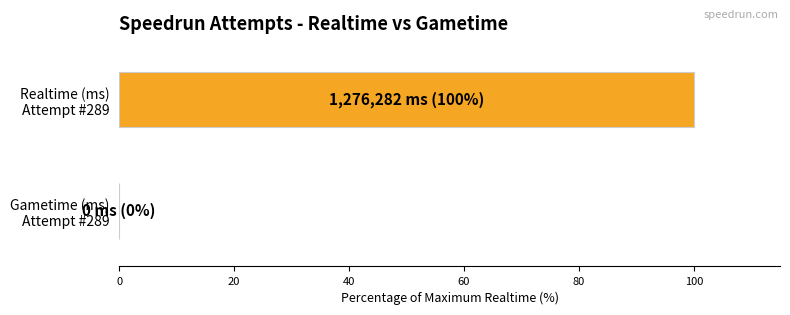

True or false: Realtime (ms) has a value of -865979 at 286.

False